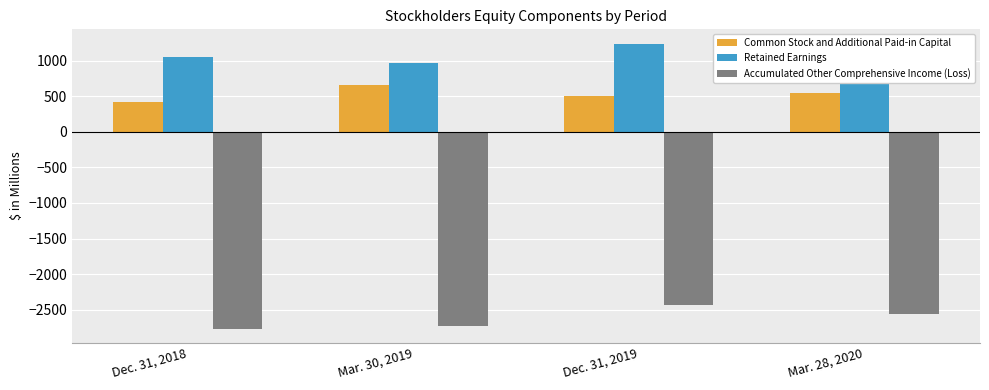

How many distinct data groups are displayed?

3